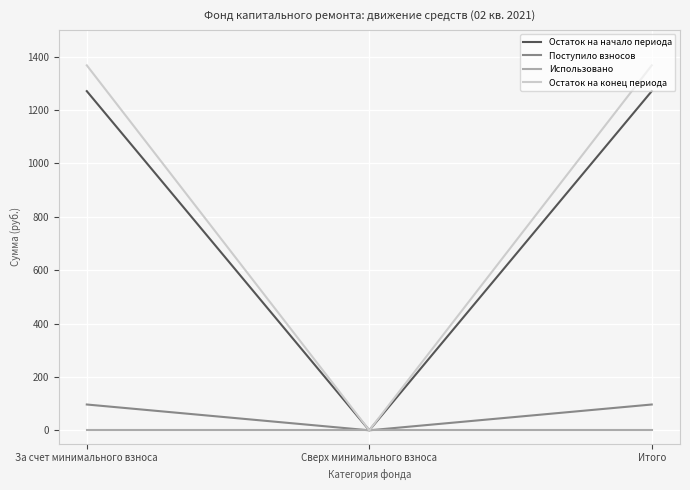

Which series has the widest spread of values?

Остаток на конец периода